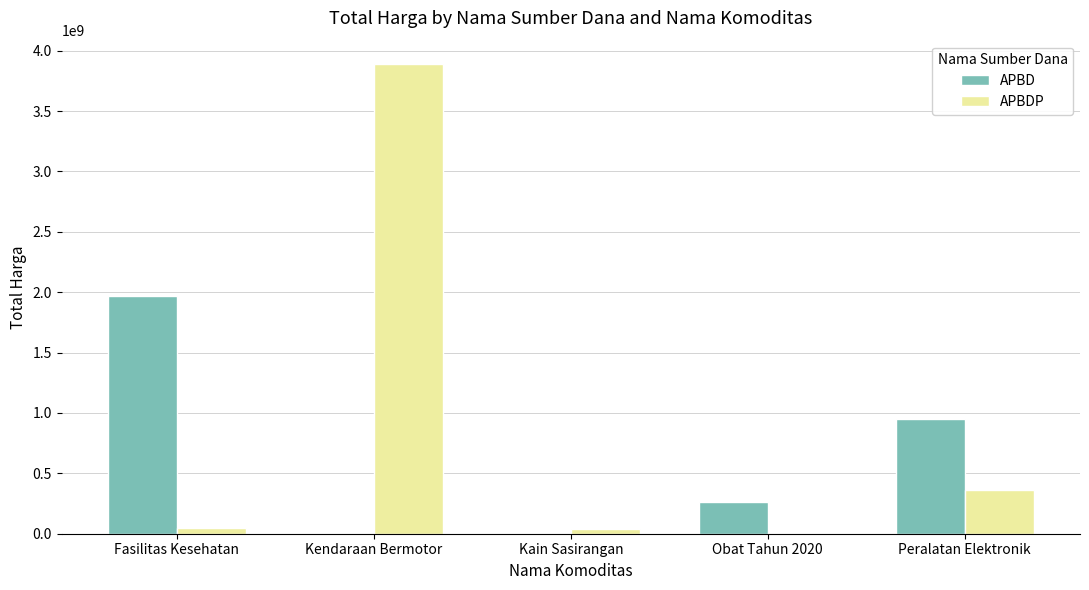

What is the highest value of the APBDP series?

3888664100